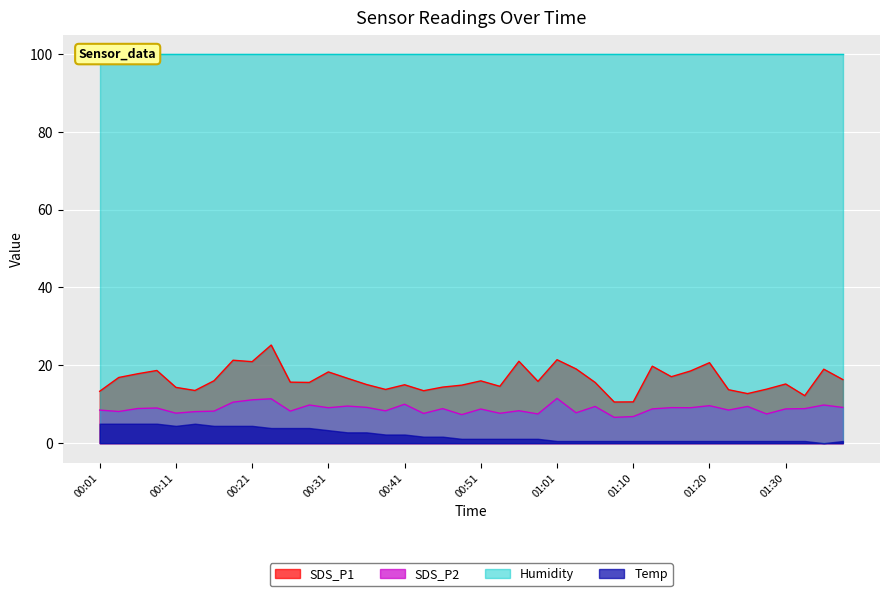

What is the minimum value for SDS_P2?

6.6